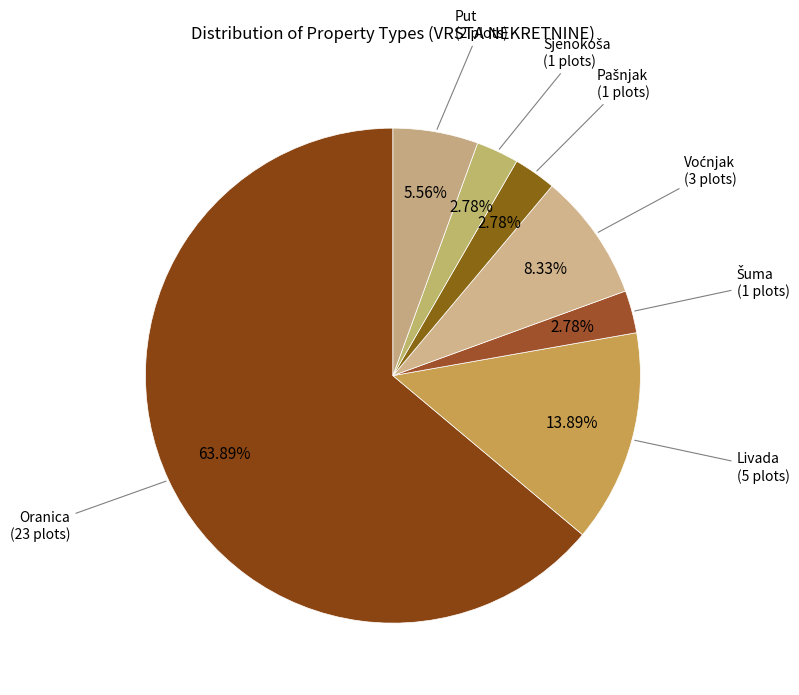

Which category accounts for the majority?

Oranica